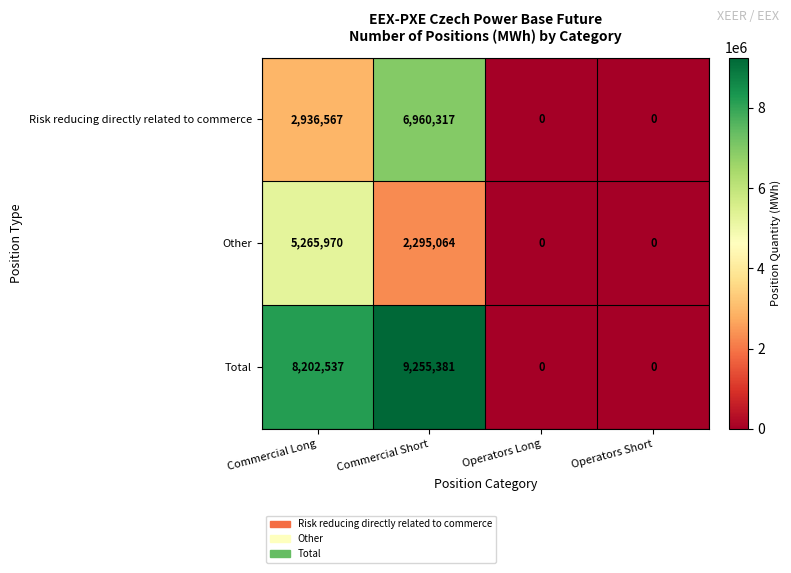

How many distinct data groups are displayed?

3